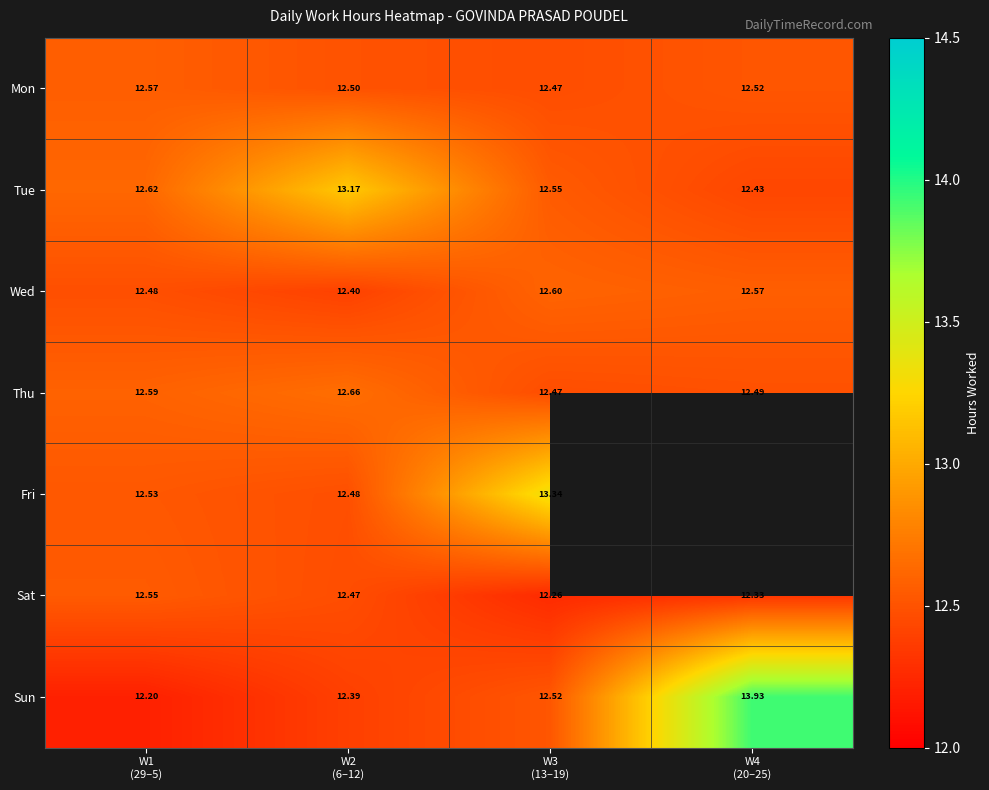

How many Tue values are between 12 and 13?

3